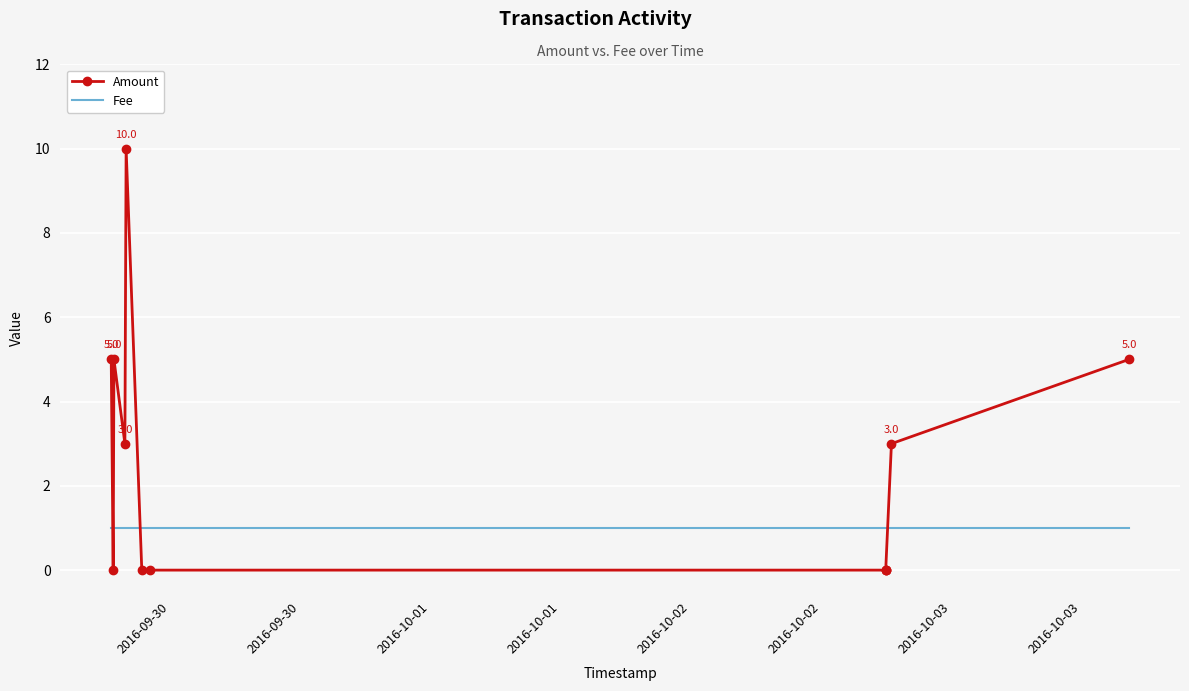

True or false: Fee has more than 0 points higher than both neighbors.

False